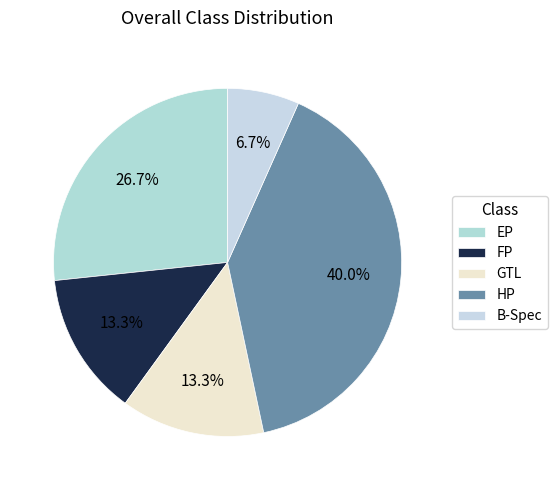

What percentage is the B-Spec slice, to the nearest percent?

7%